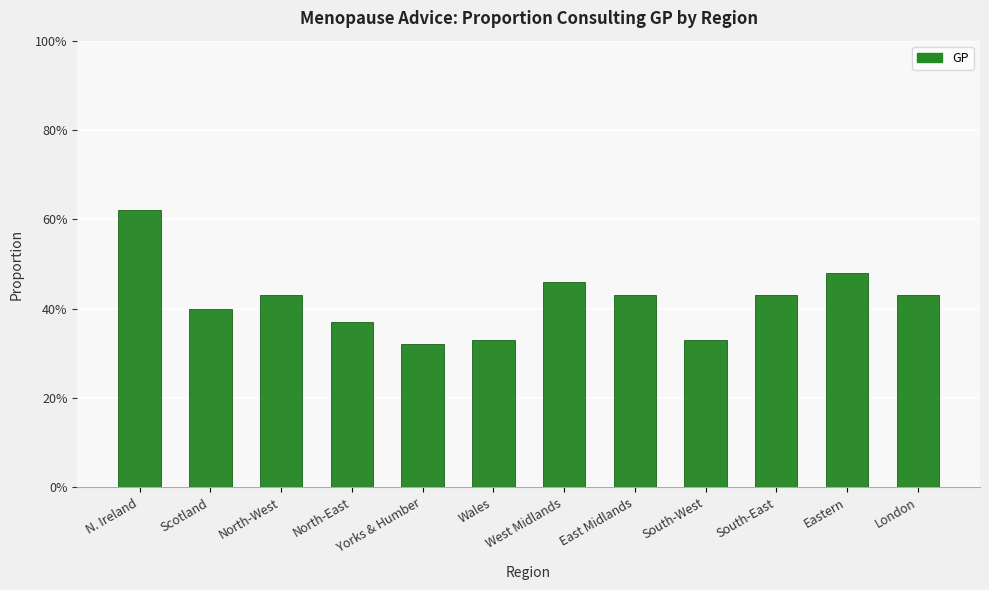

Which has a higher value, East Midlands or North-West?

East Midlands